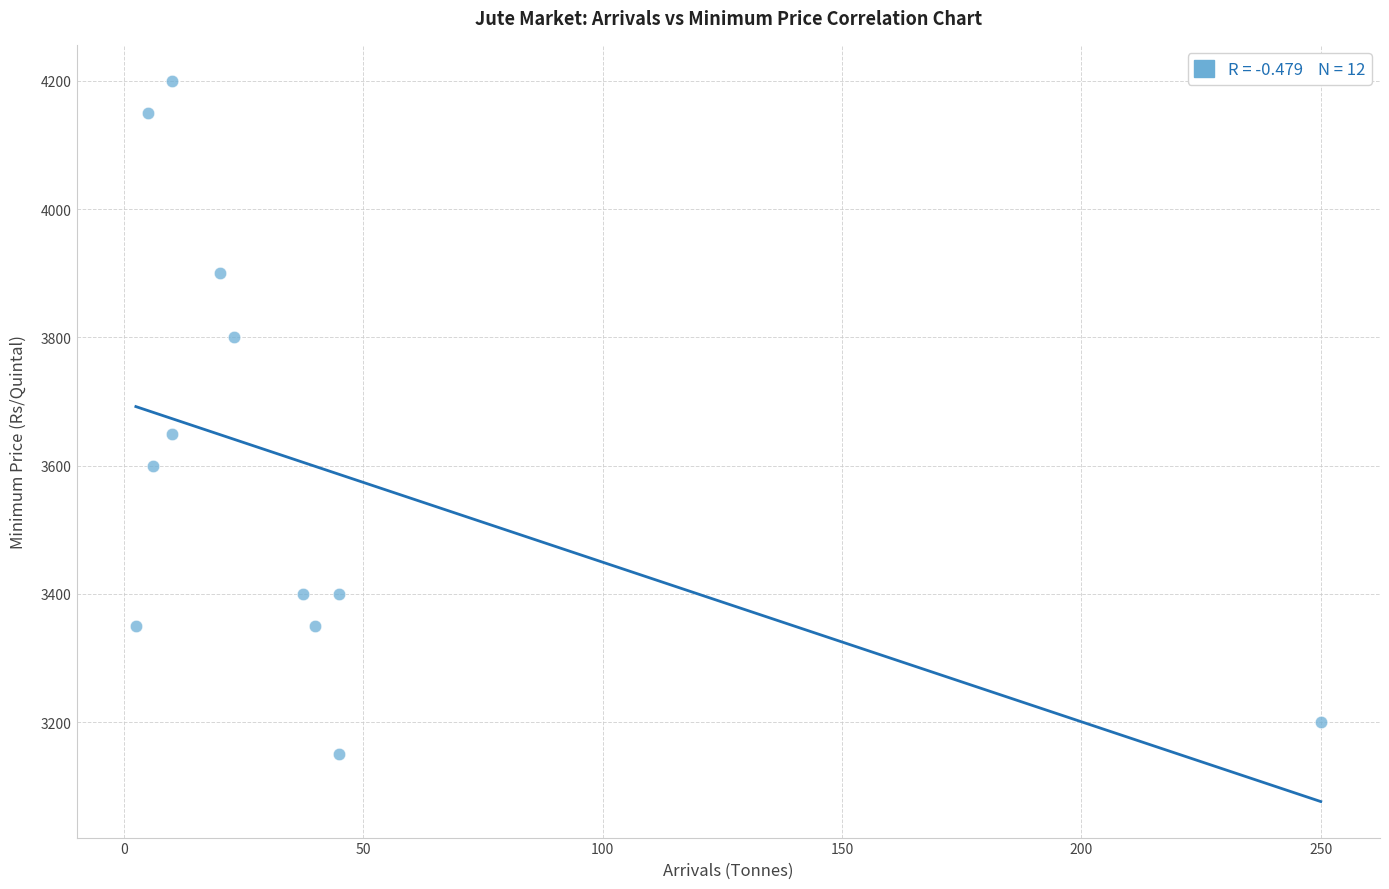

What is the range of Y values (max minus min)?

1050